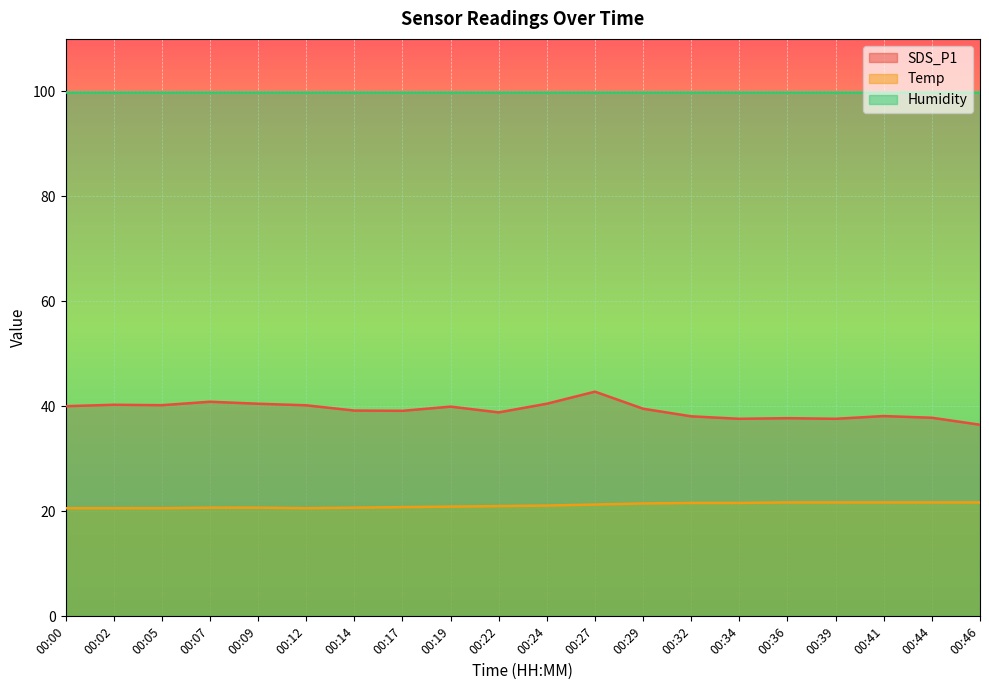

At how many categories does at least one series exceed 23?

20